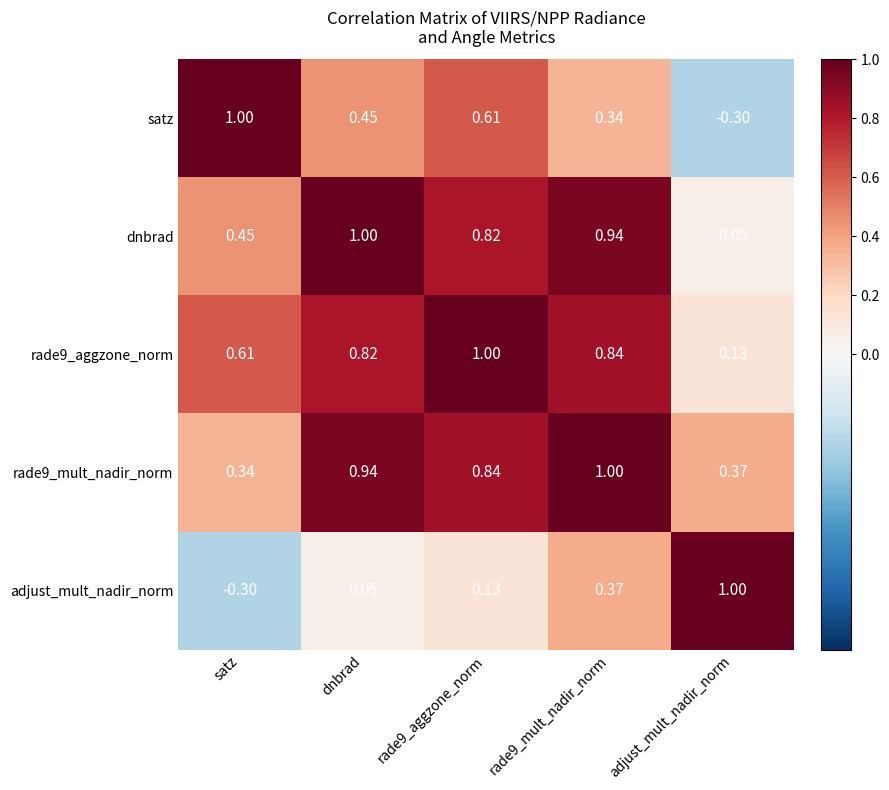

Which series changed the most between dnbrad and rade9_mult_nadir_norm?

adjust_mult_nadir_norm